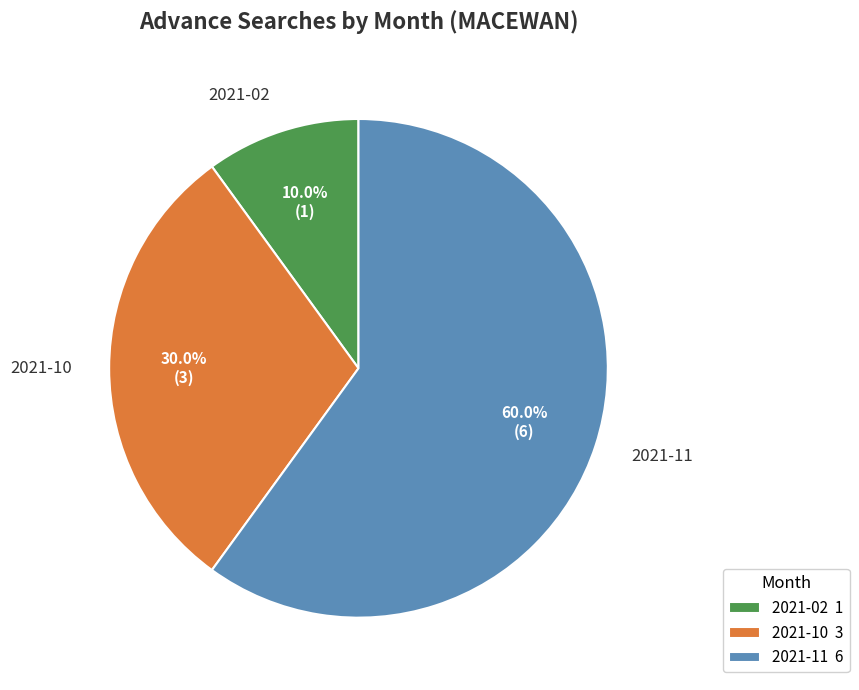

The 2021-10 slice represents 19% of the pie. True or false?

False